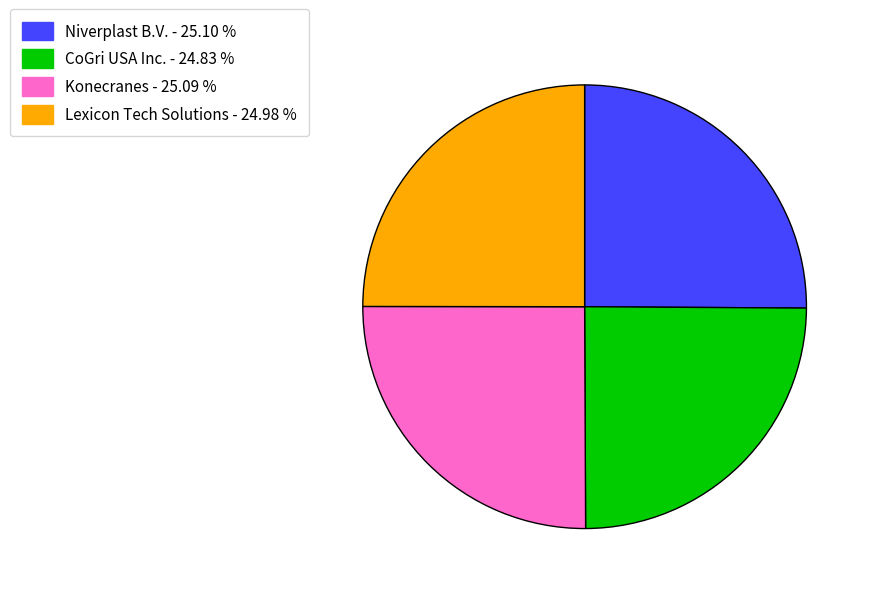

Is there any slice that represents more than half of the pie?

No